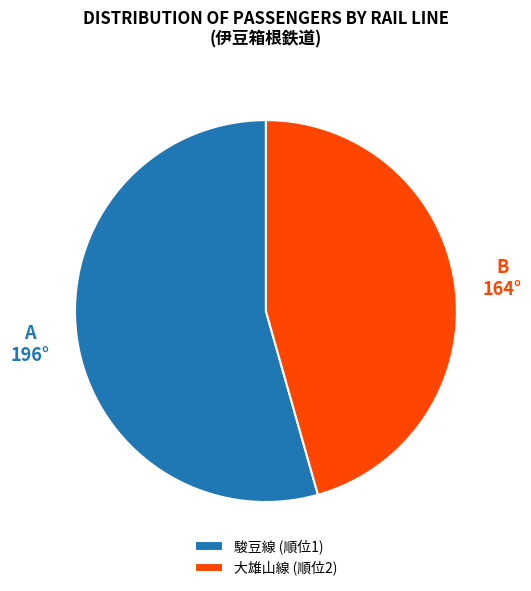

Which slice is the smallest?

大雄山線 (順位2)